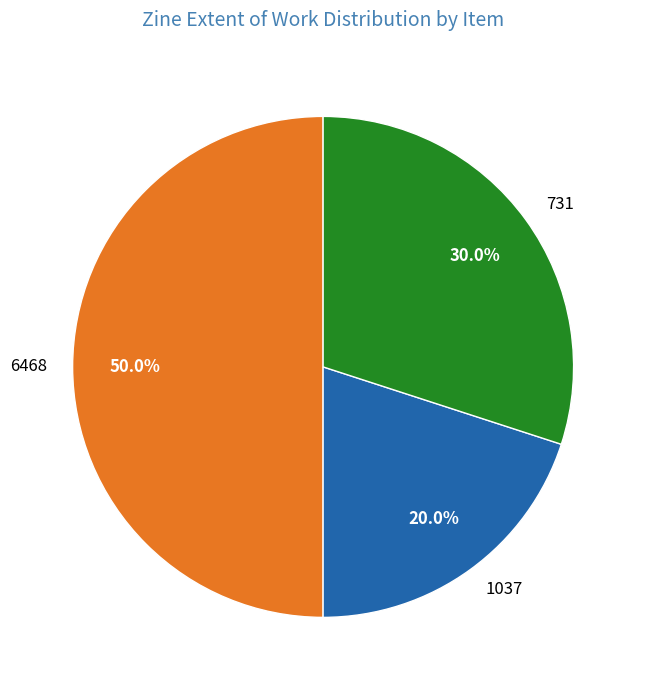

How many segments does this pie chart have?

3